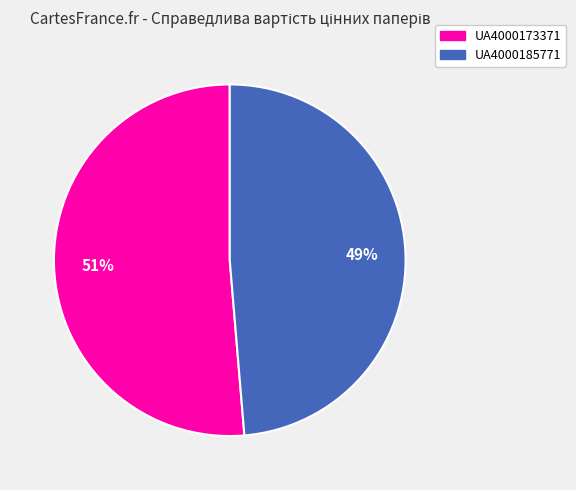

To the nearest percent, what is the combined percentage of UA4000173371 and UA4000185771?

100%